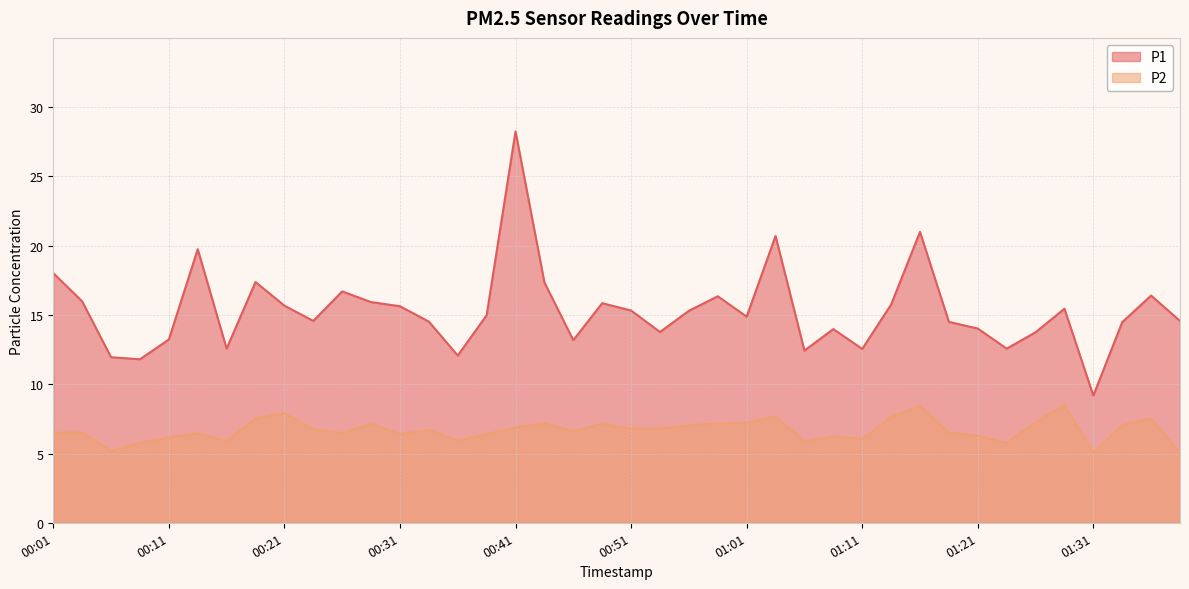

What is the difference between the highest and lowest values at 00:46?

6.5